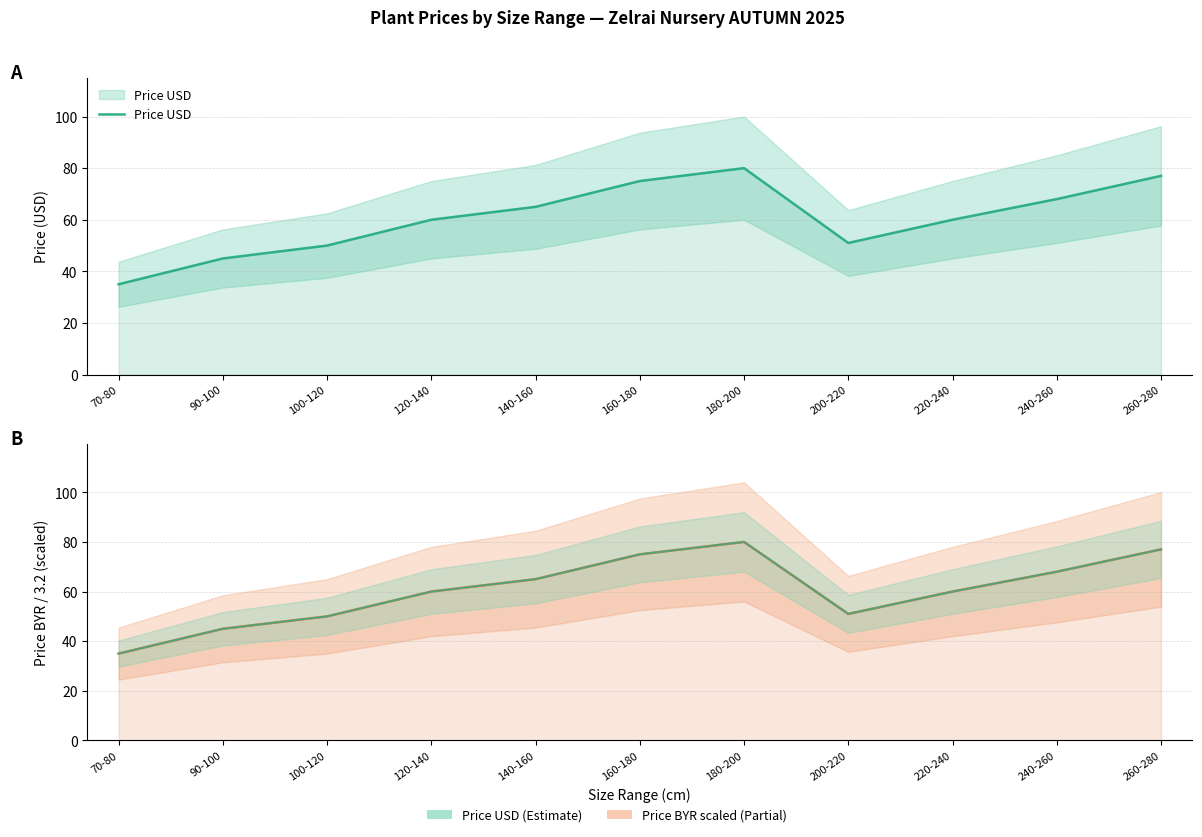

Between 90-100 and 100-120, which is larger?

100-120